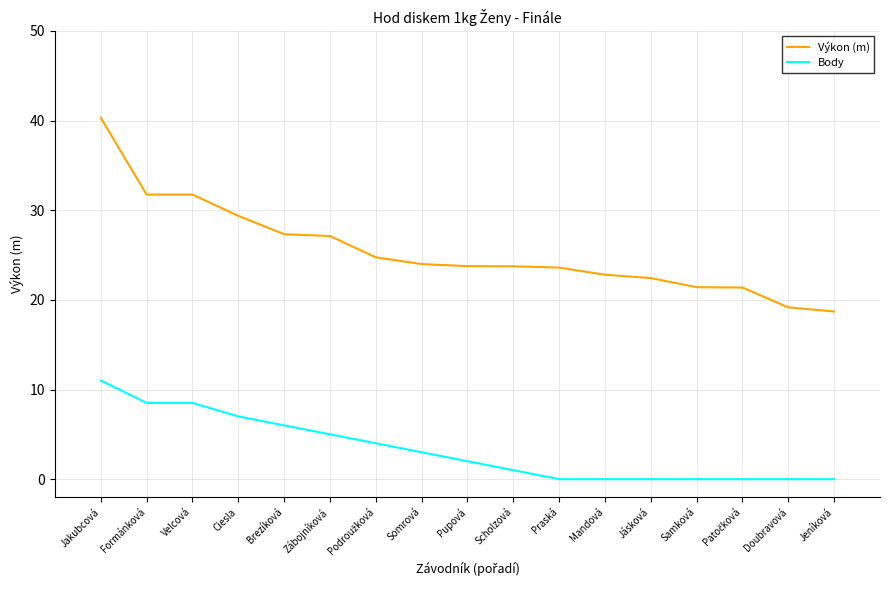

Rank the series by their average value, from lowest to highest.

Body, Výkon (m)